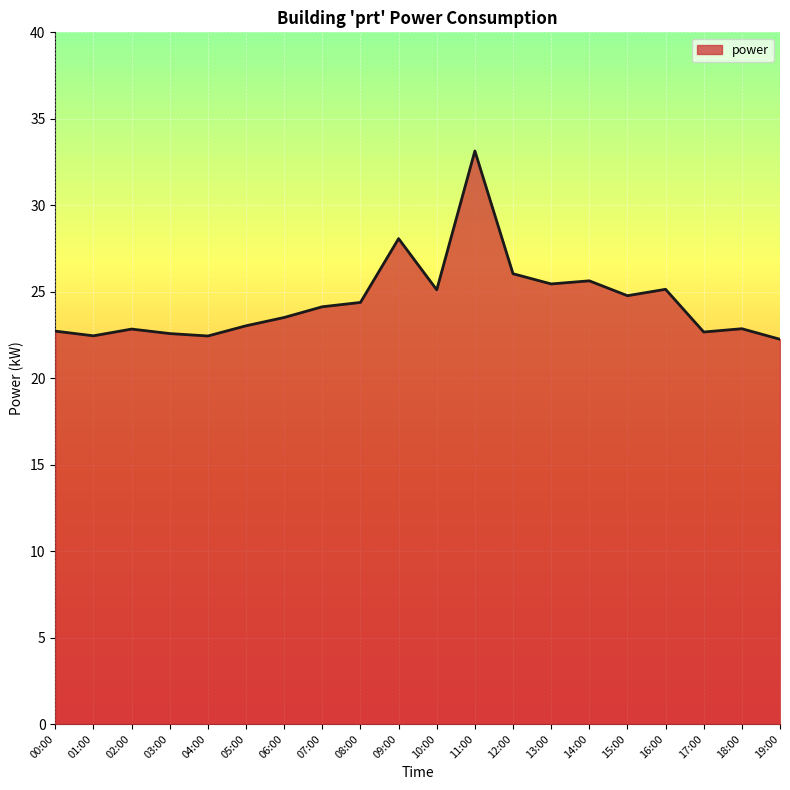

What position from the right is 07:00?

13